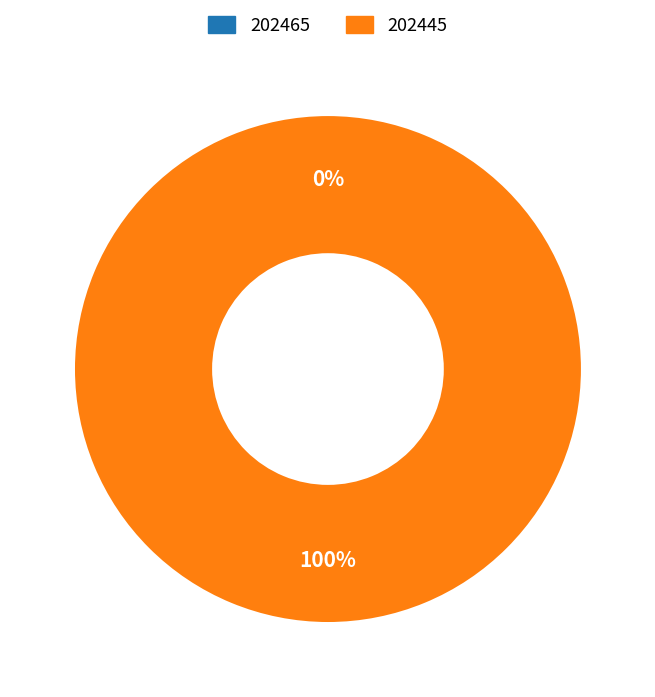

How many slices are in this pie chart?

2